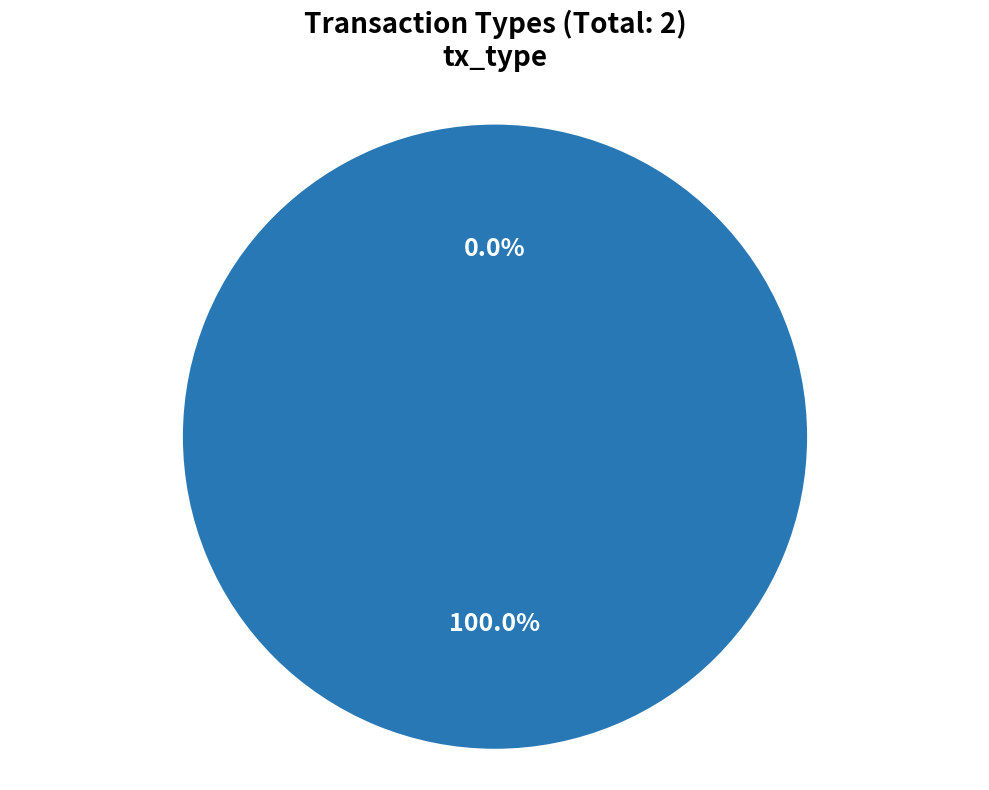

Which category has the biggest portion of the pie?

Vote